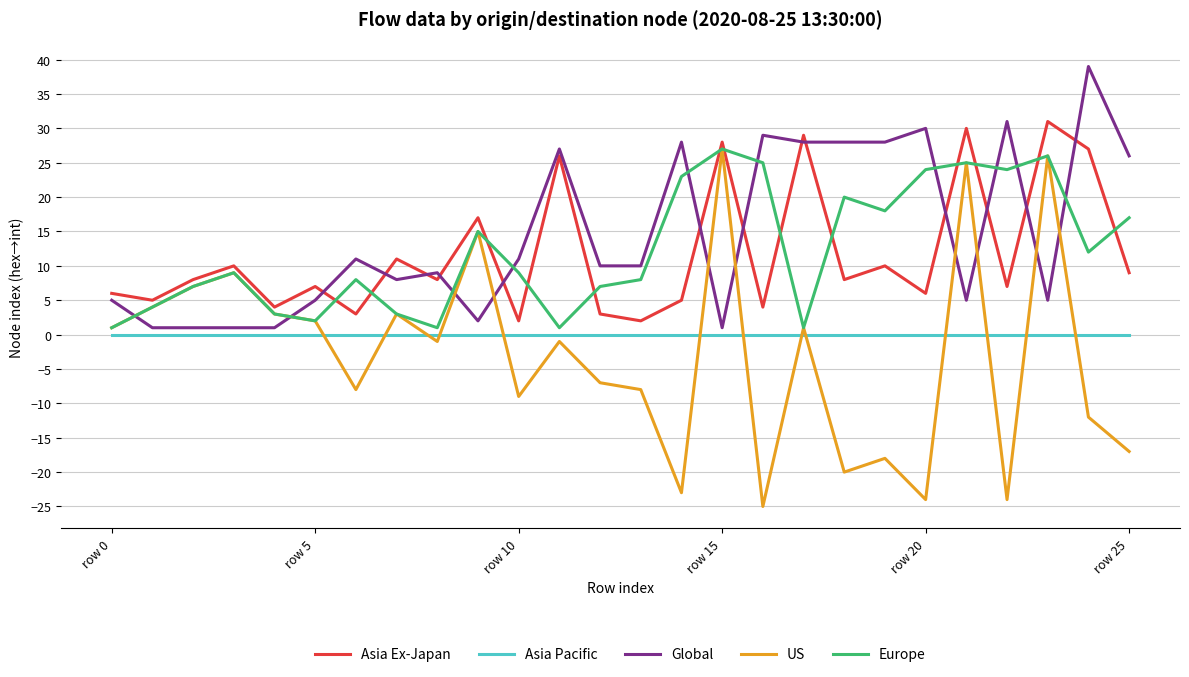

How many intersections are there between Asia Ex-Japan and Europe?

13